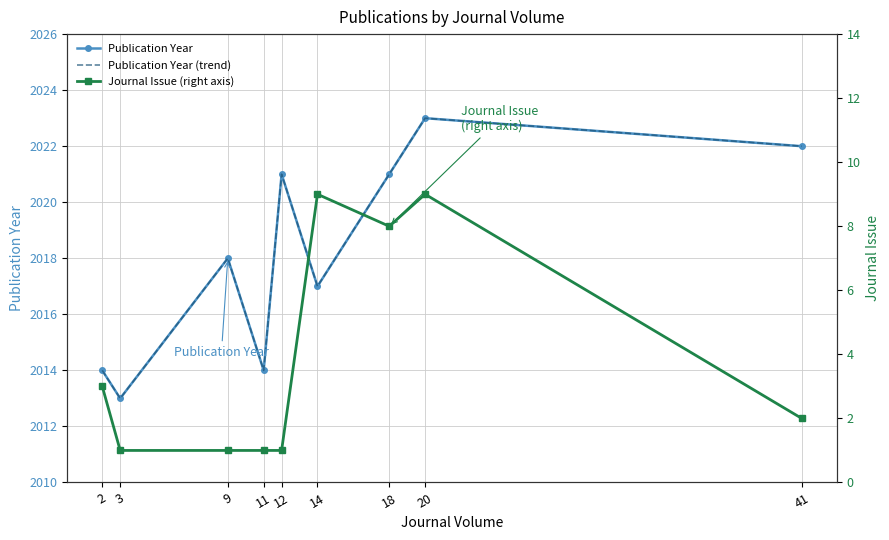

Which series has the largest range (max minus min)?

Publication Year